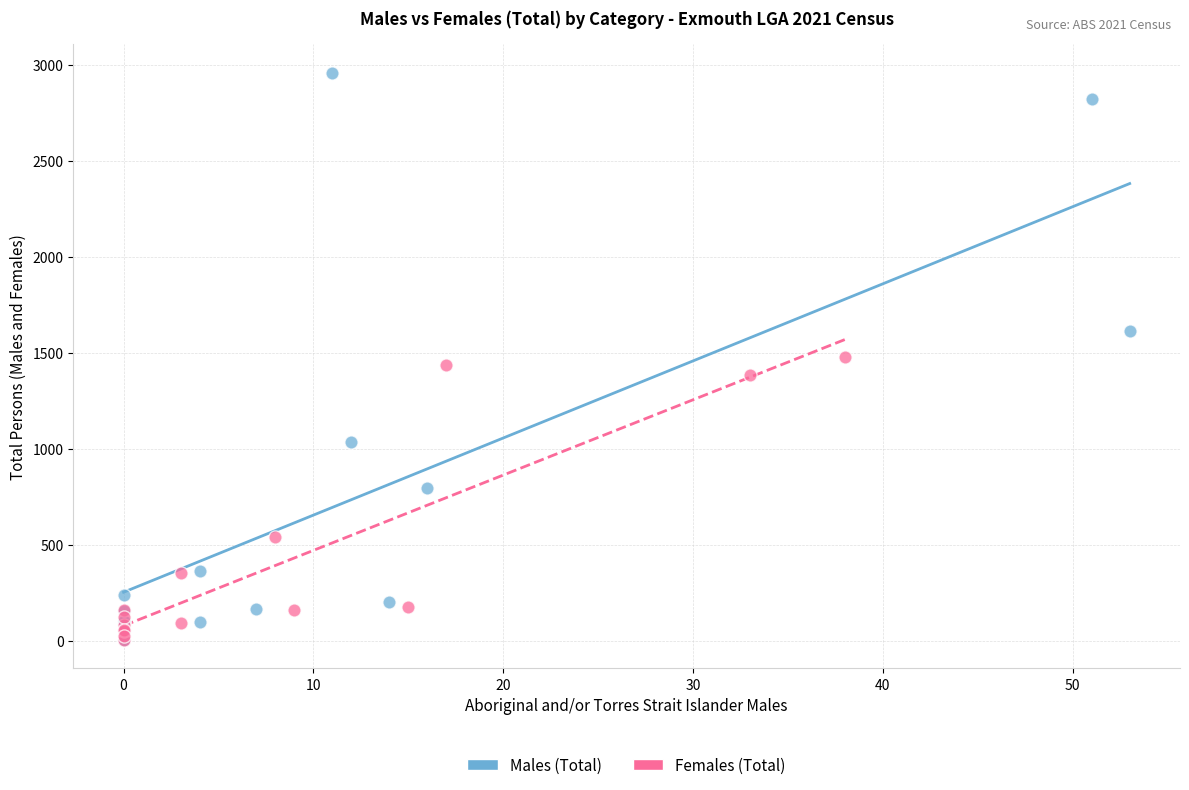

What are all the series names shown in the legend?

Males (Total), Females (Total)